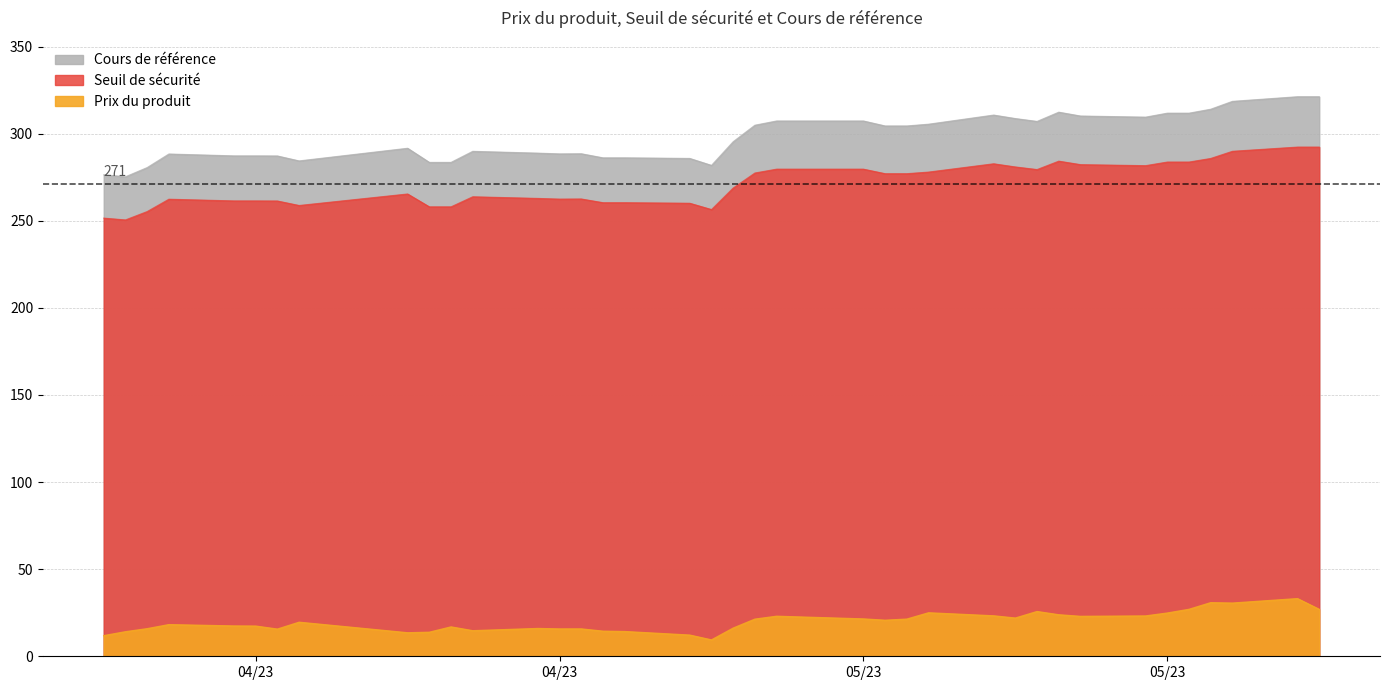

What is the difference between the maximum and minimum values in the Prix du produit series?

23.7